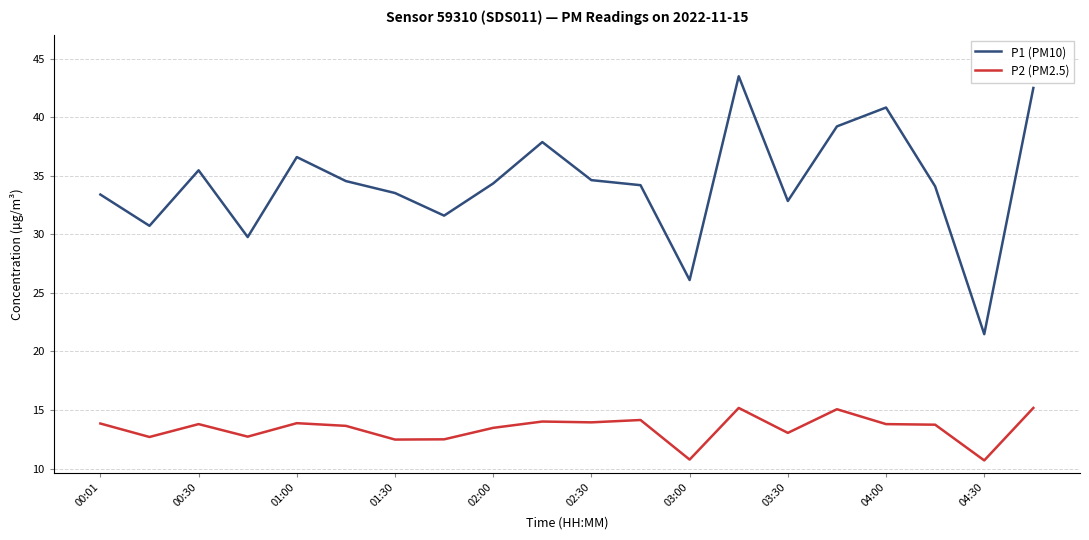

What is the minimum value shown in the chart?

10.7